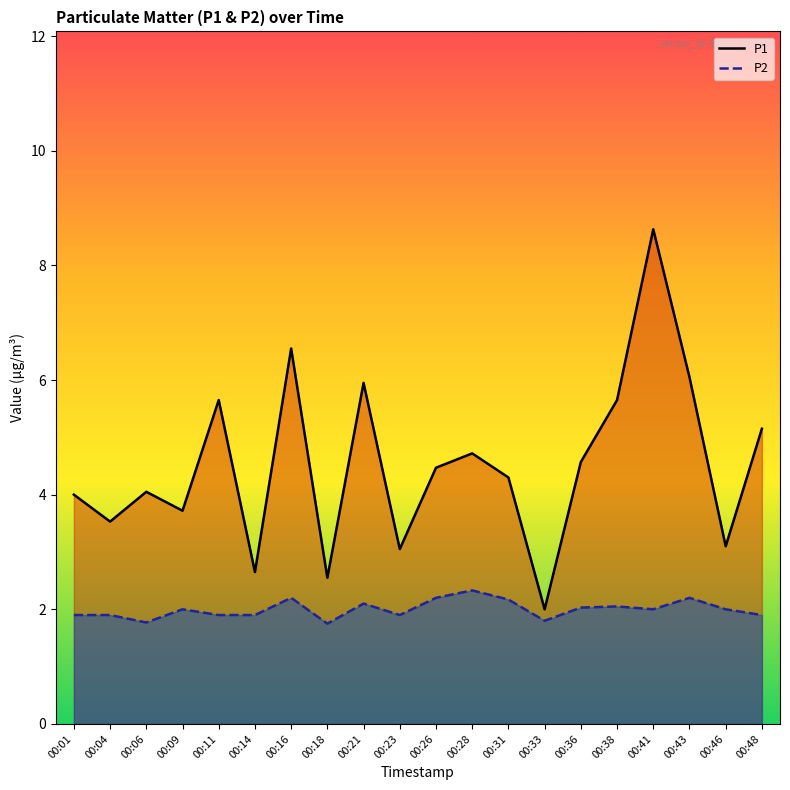

The P1 series shows 4.7 at 00:28. True or false?

True